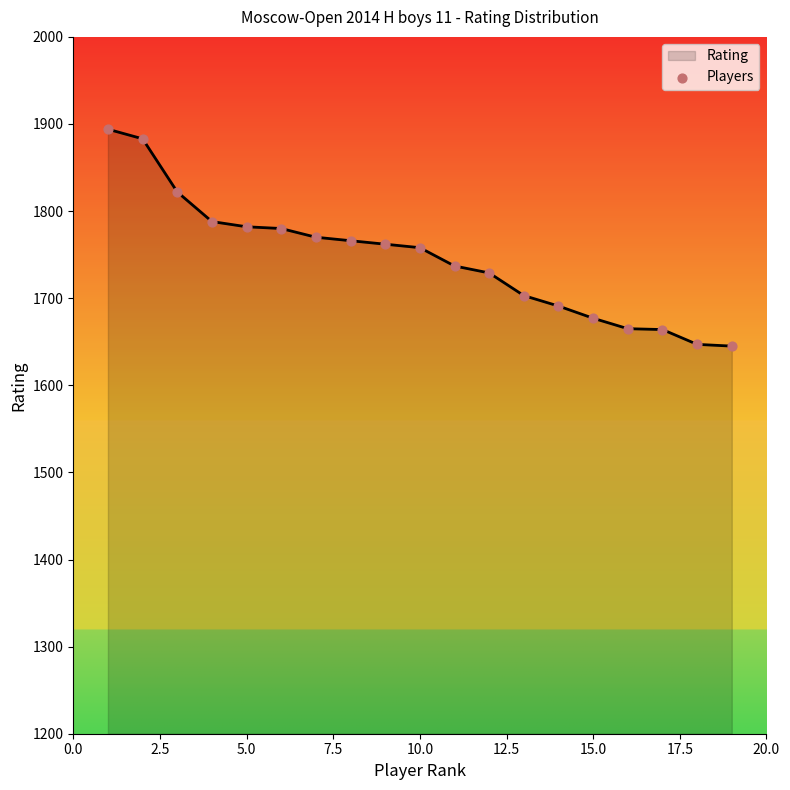

What is the greatest value displayed?

1894